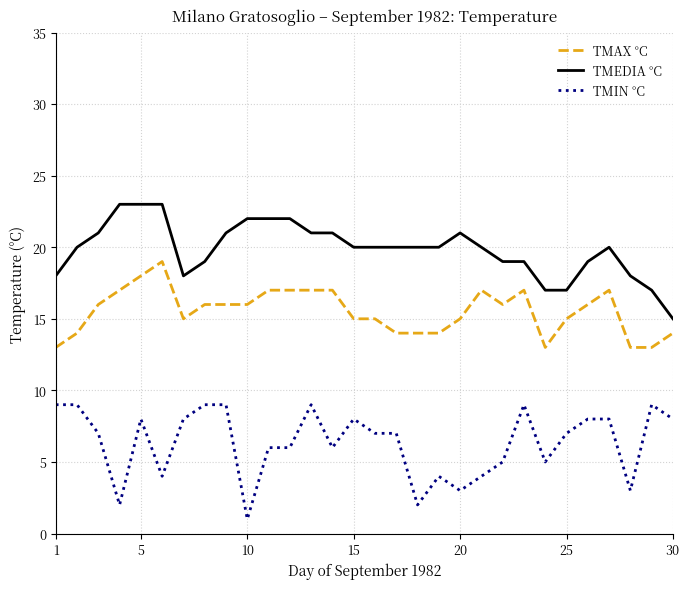

Which series has the largest total across all categories?

TMEDIA °C